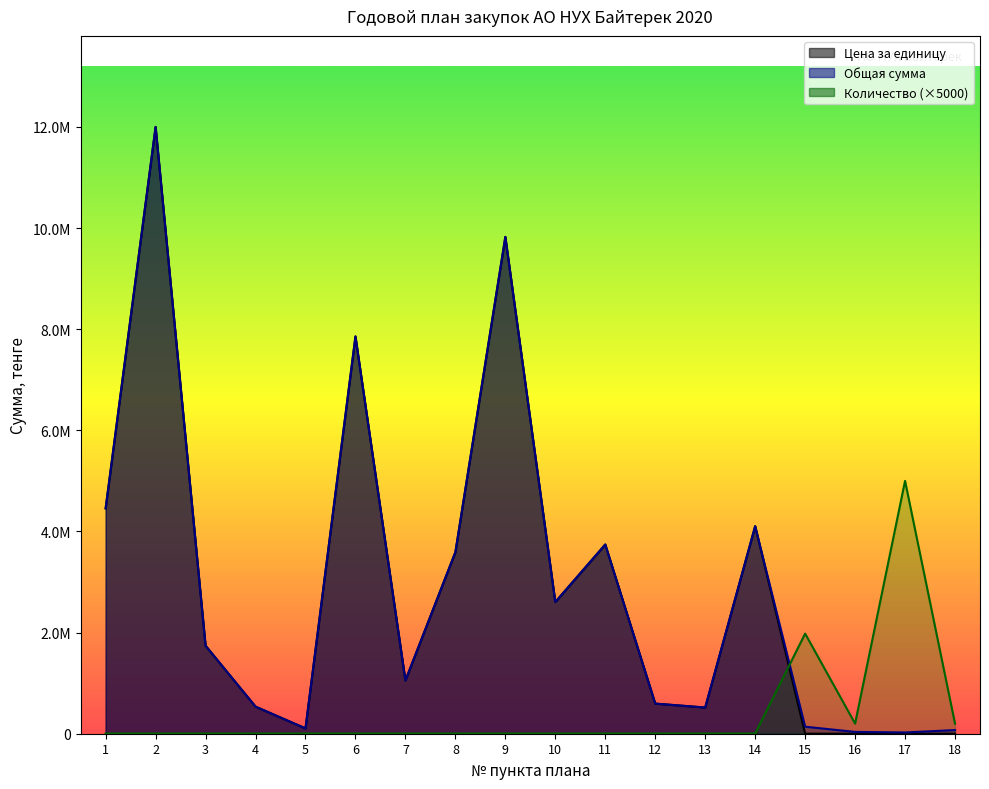

The Общая сумма series shows 9825000.0 at 9. True or false?

True